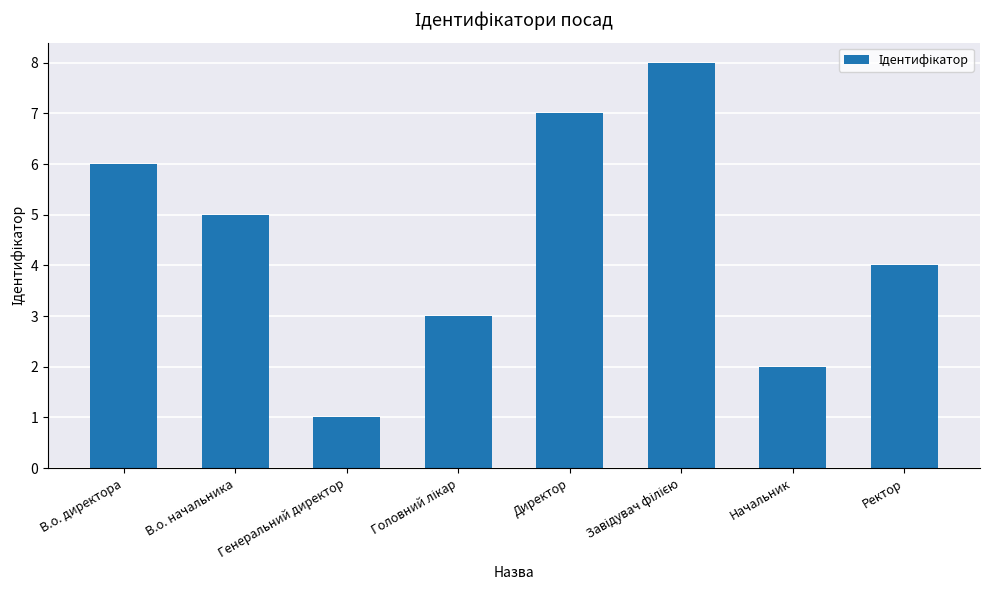

Between Начальник and В.о. начальника, which is larger?

В.о. начальника